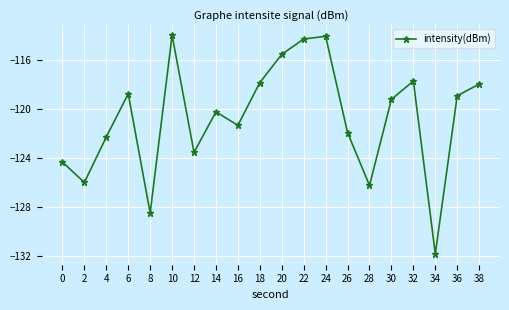

Which has a higher value, 22 or 0?

22